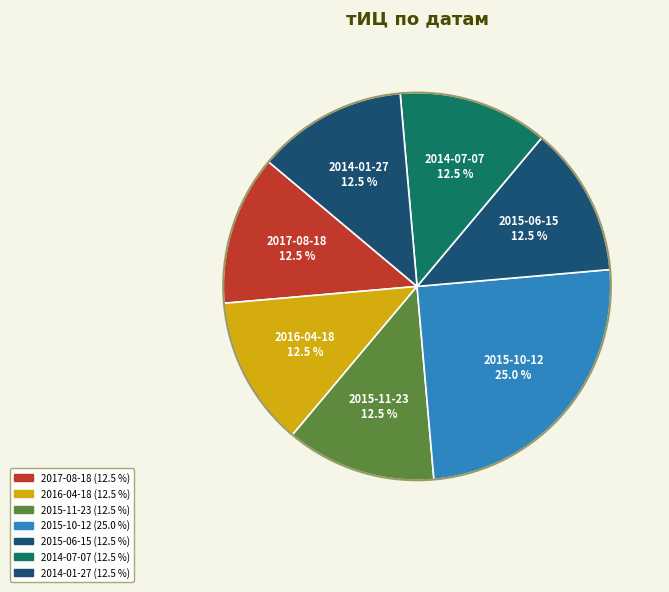

How many slices are in this pie chart?

7